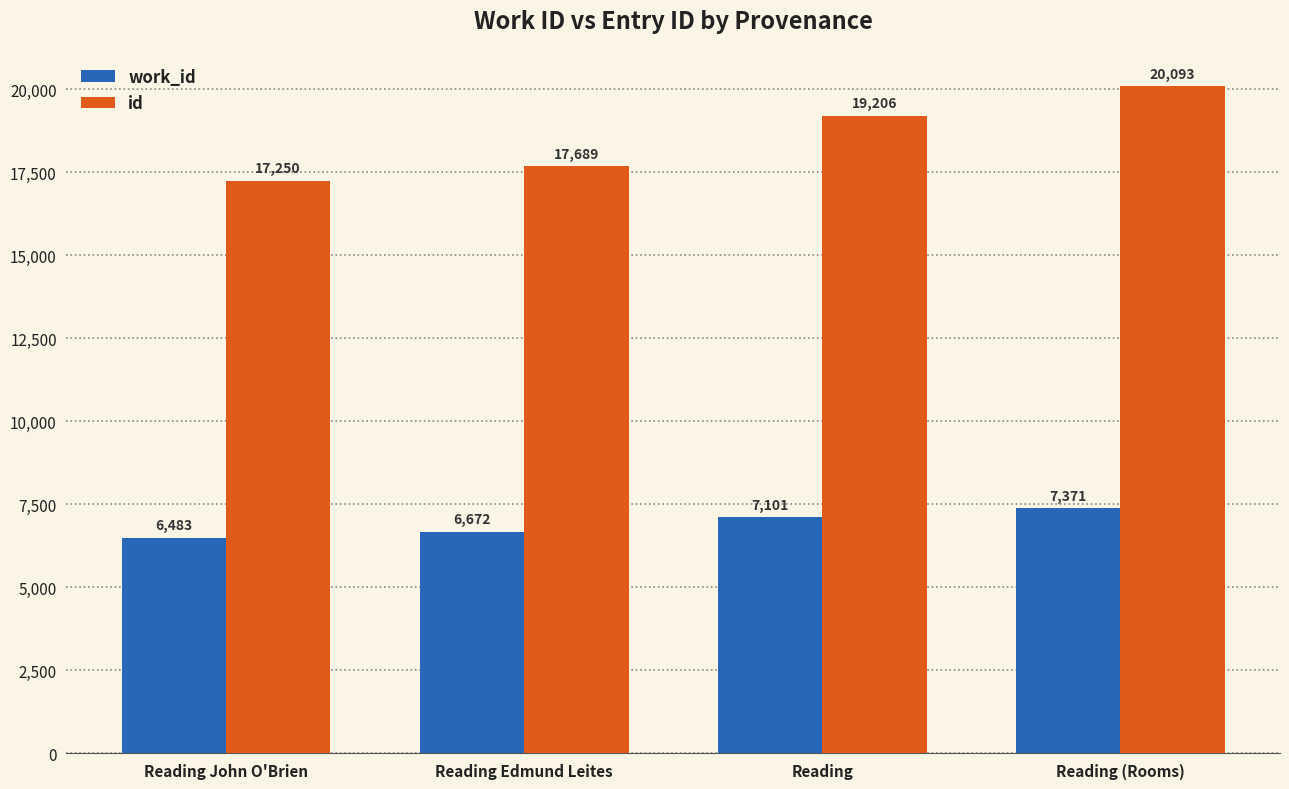

How many series are shown in this chart?

2